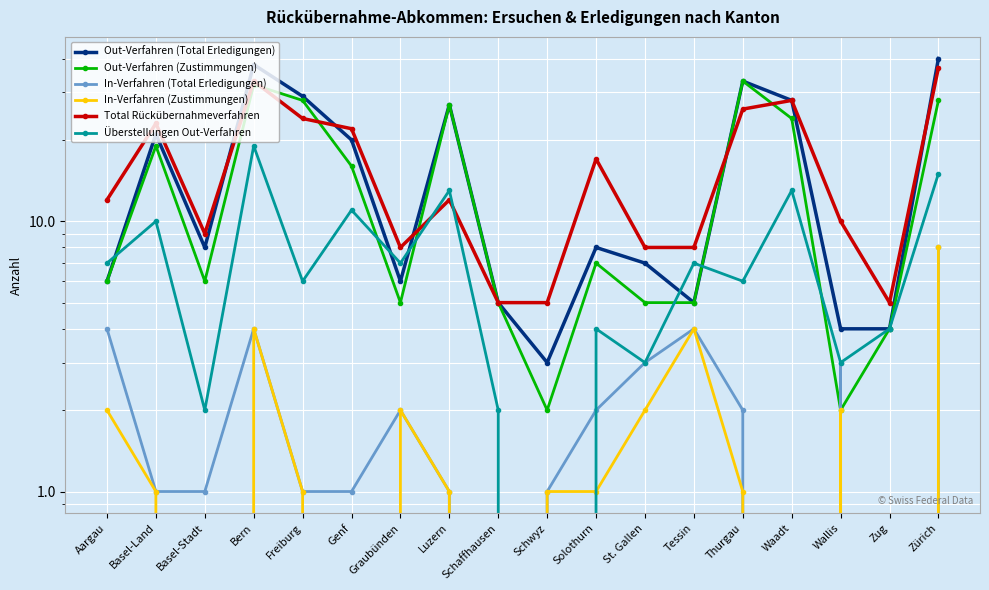

Between Waadt and Wallis, which series saw the biggest shift?

Out-Verfahren (Total Erledigungen)